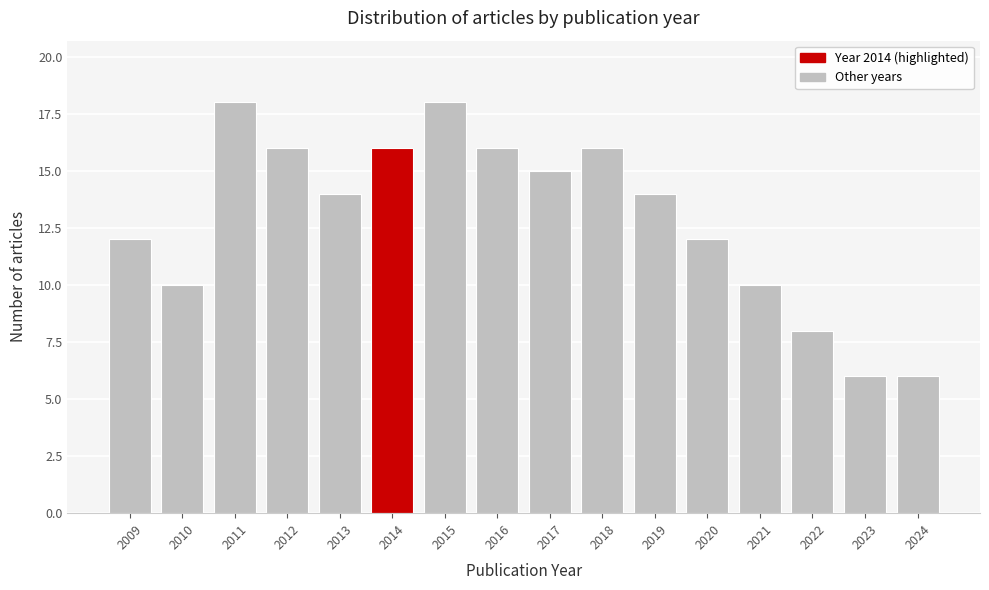

Reading right to left, what are all the values shown in this chart?

6	6	8	10	12	14	16	15	16	18	16	14	16	18	10	12